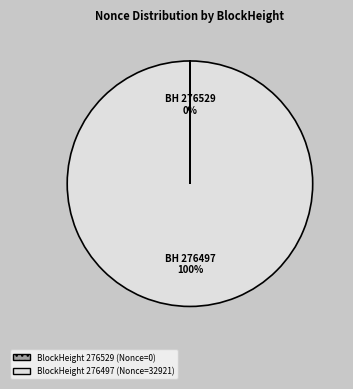

Does any single category account for the majority?

Yes